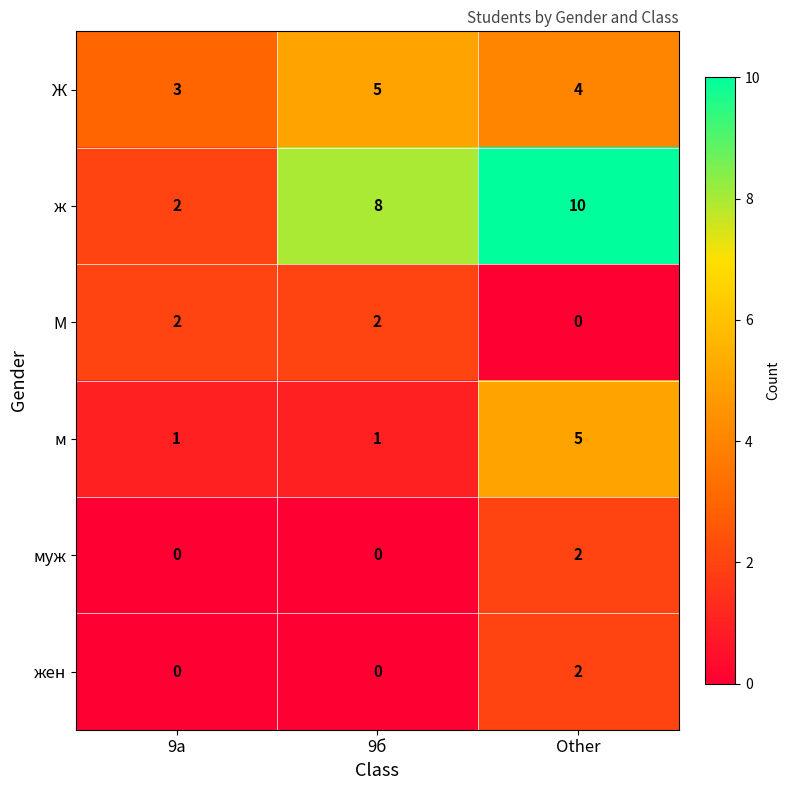

What is the difference between the ж values at 9а and 9б?

6